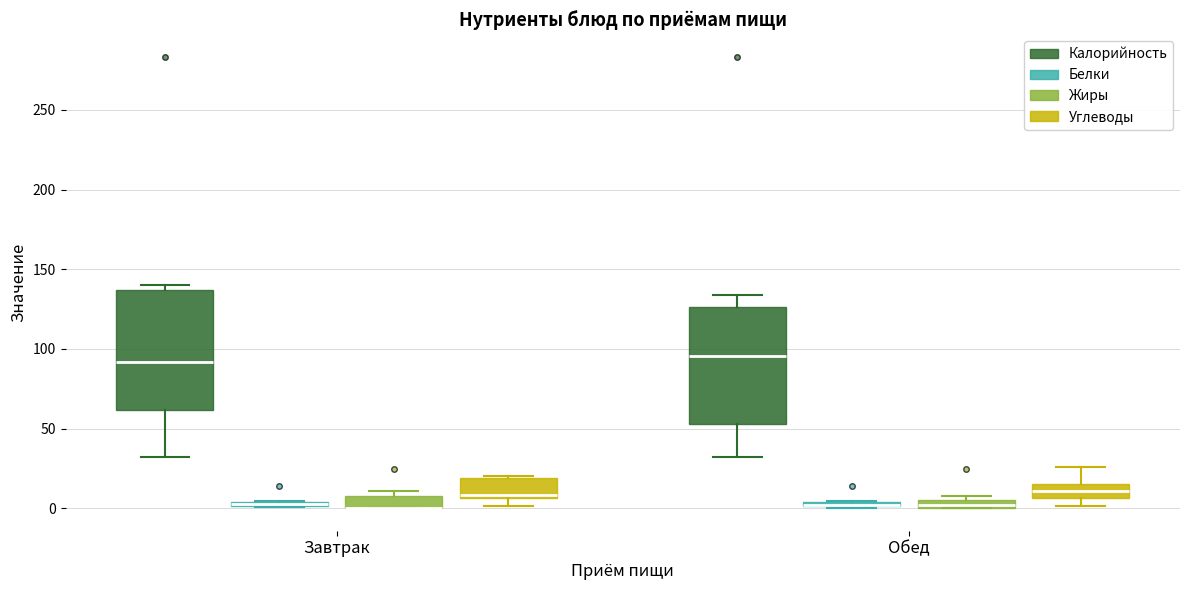

Where does the upper whisker of the box for Обед (Калорийность) end on the y-axis? The values are not printed on the chart, so give them approximately, as read against the axis.

135